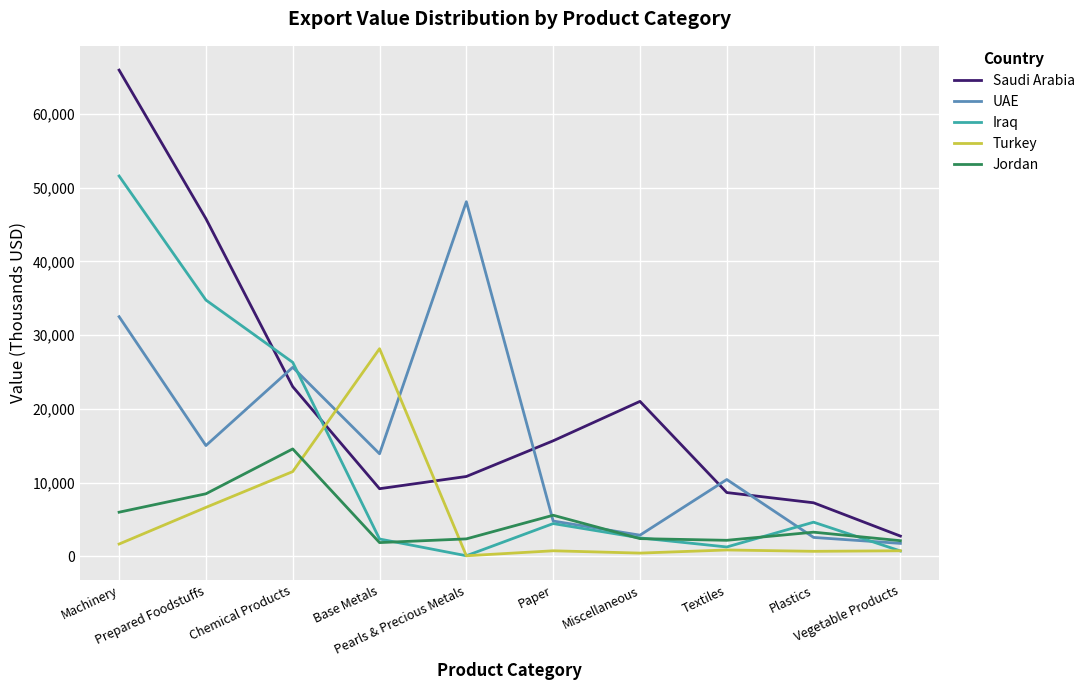

List the series in order of their peak value, highest first.

Saudi Arabia, Iraq, UAE, Turkey, Jordan